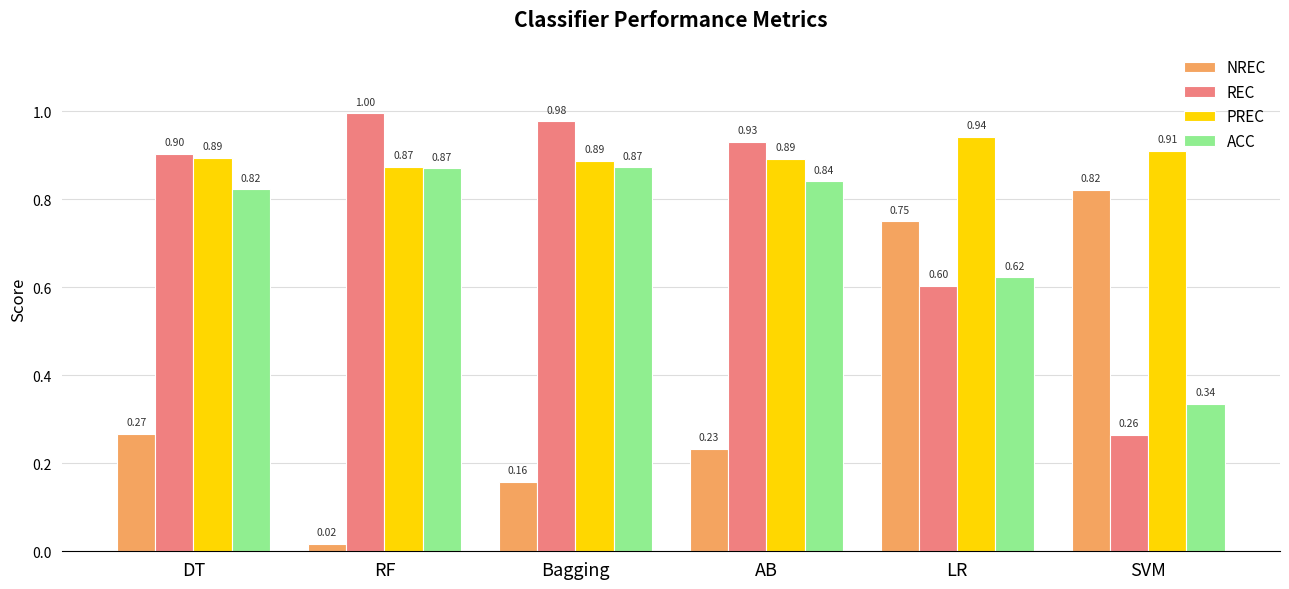

How many groups of bars are there?

6